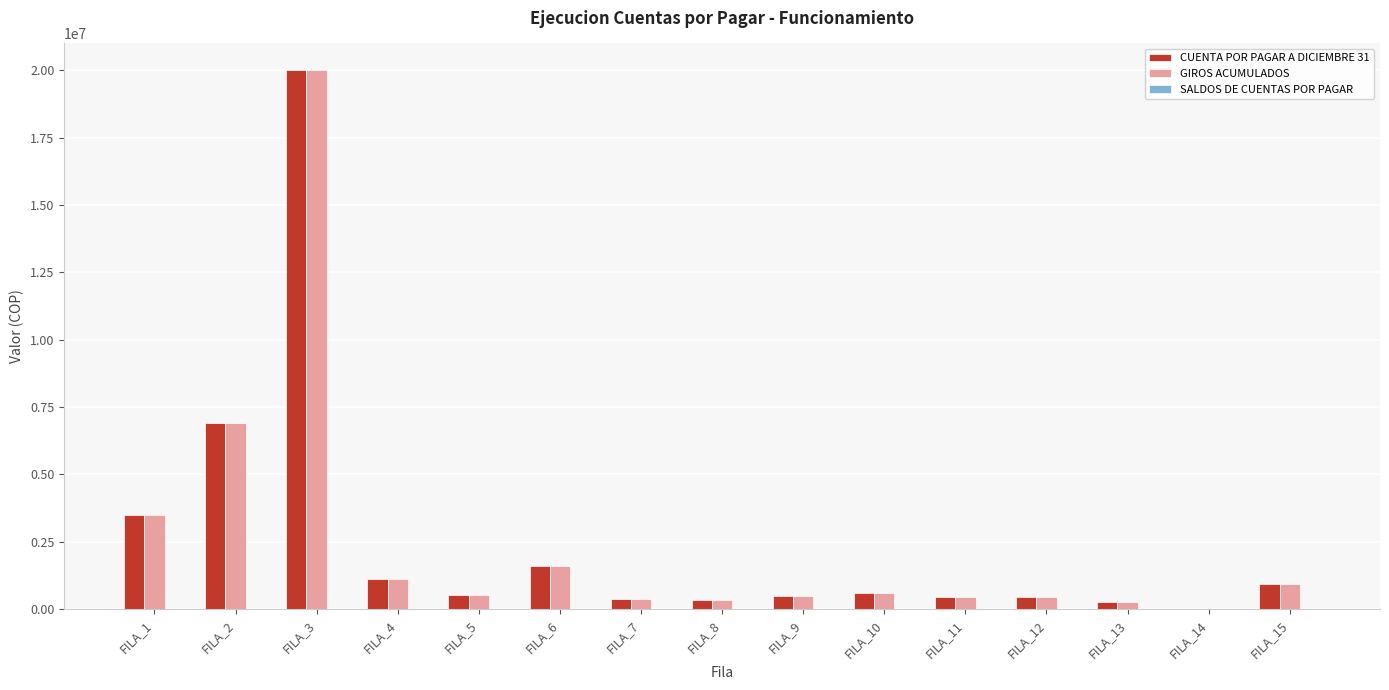

At which label does GIROS ACUMULADOS reach its peak?

FILA_3